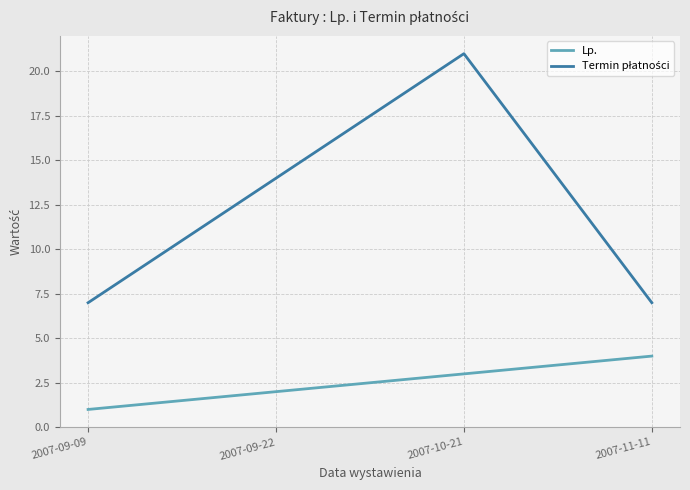

What position from the left is 2007-09-09?

1